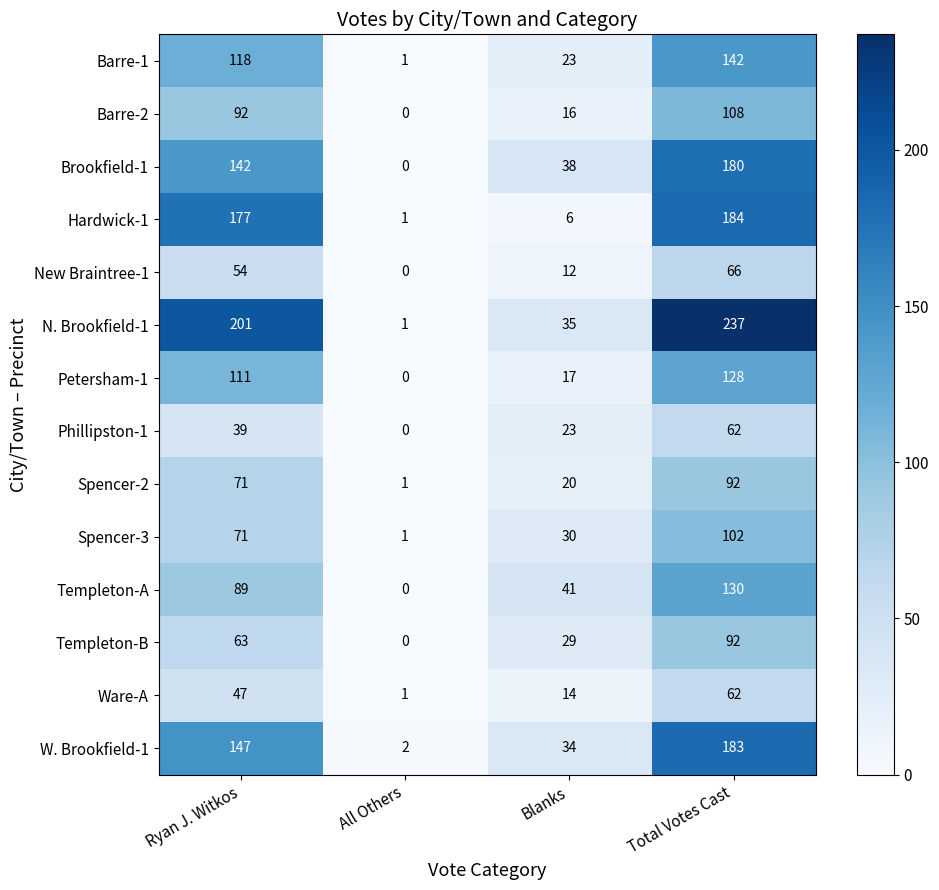

How many data points does each series have?

4